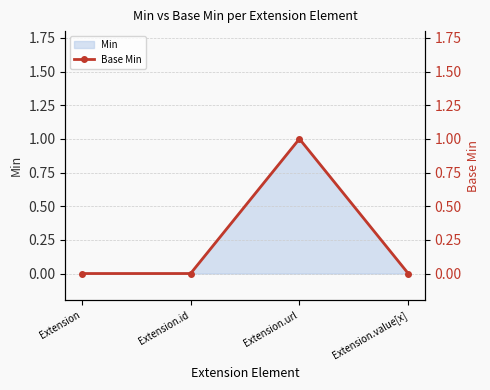

Rank the categories by value from lowest to highest.

Extension, Extension.id, Extension.value[x], Extension.url